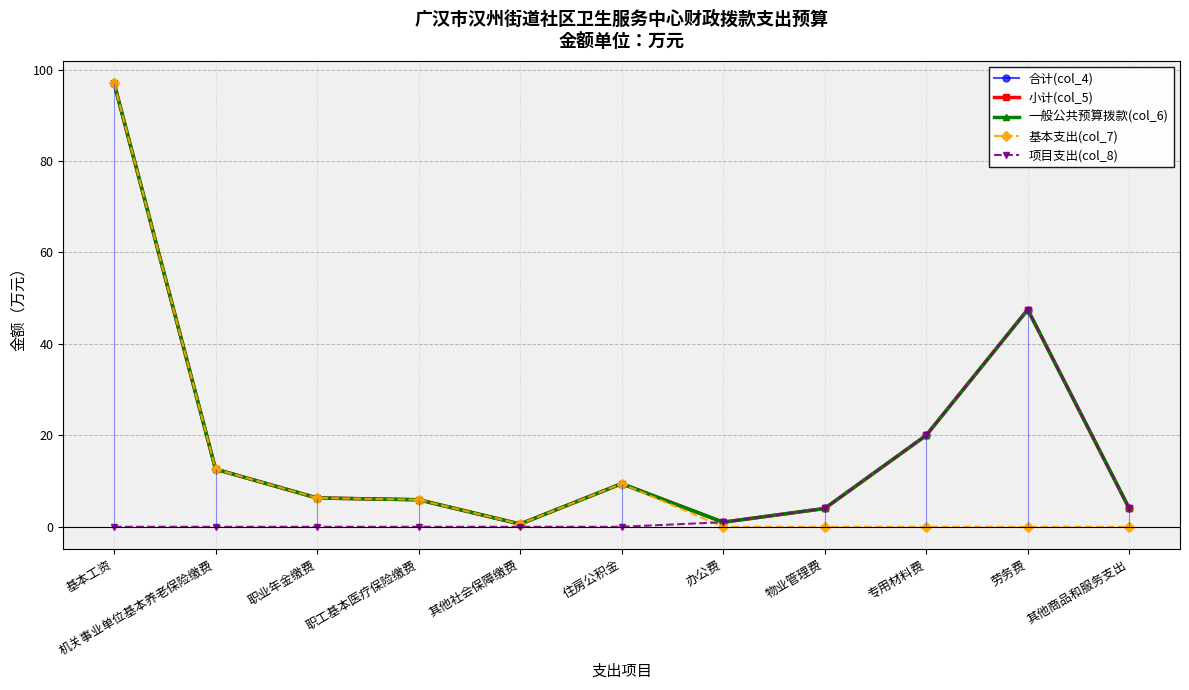

Is the value of 基本支出(col_7) at 其他商品和服务支出 greater than the value of 一般公共预算拨款(col_6) at 基本工资?

No